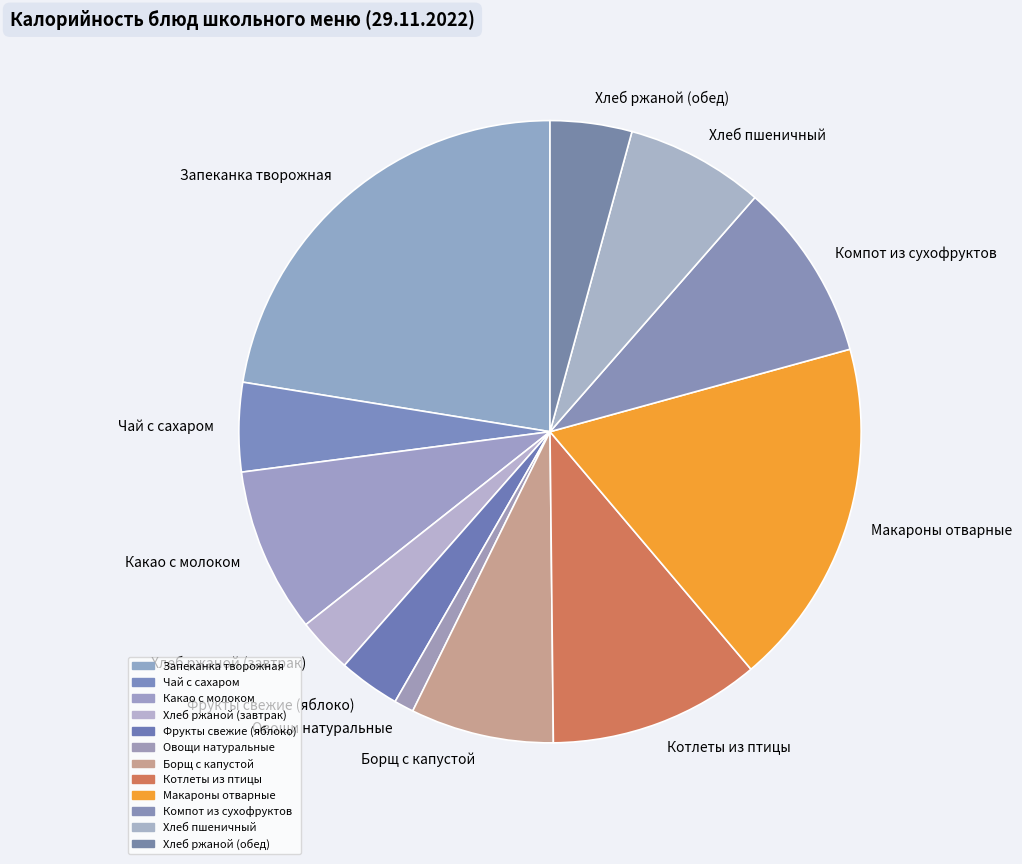

Between Какао с молоком and Макароны отварные, which is larger?

Макароны отварные